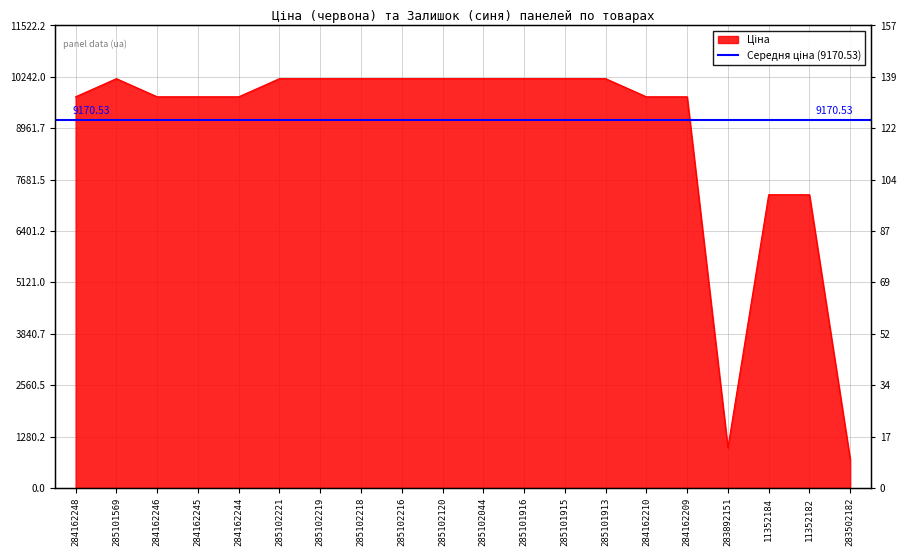

True or false: the data shows 2297.8 at 11352184.

False